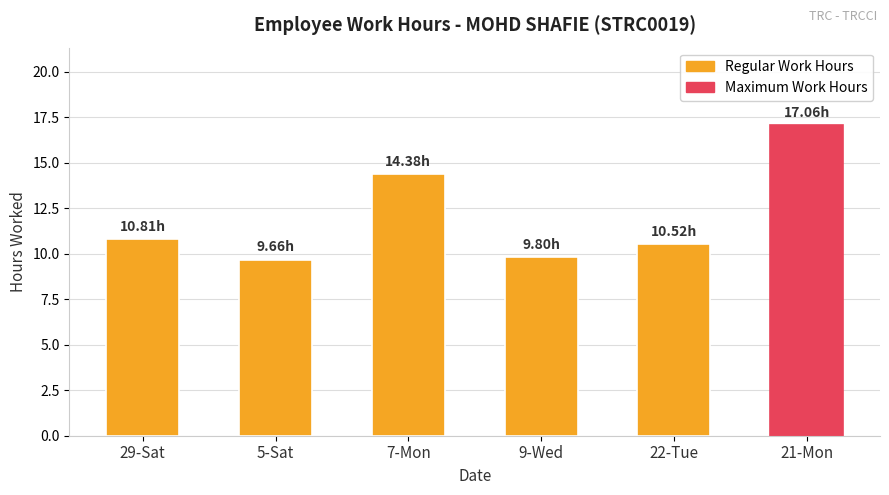

What is the label of the 6th bar from the right?

29-Sat